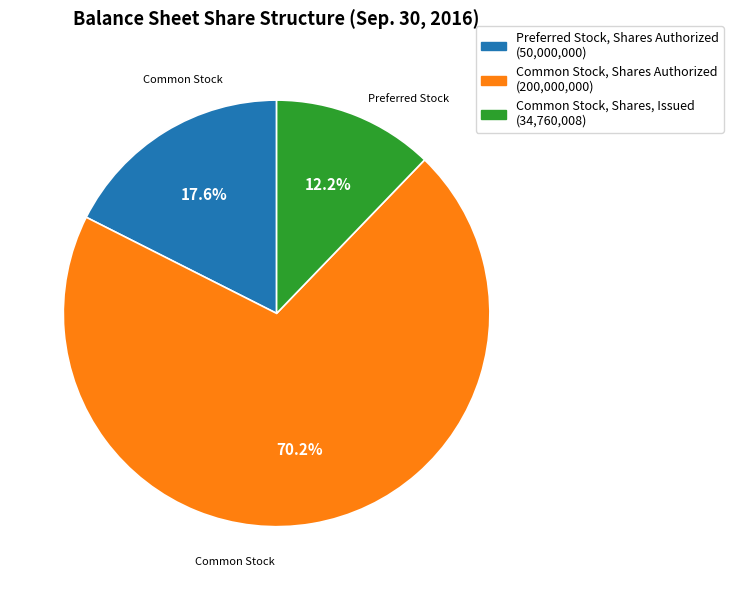

To the nearest percent, what is the average slice percentage?

33%